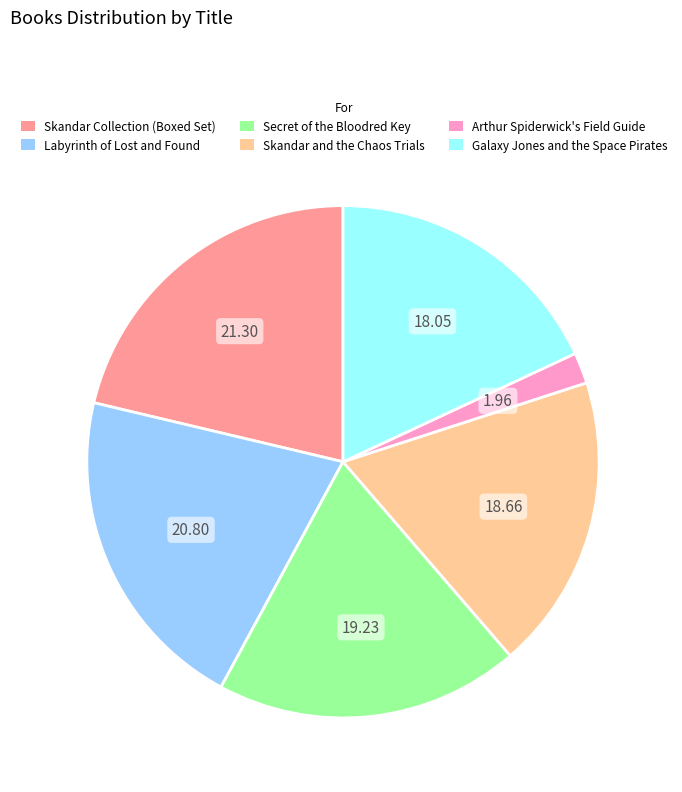

Count the number of slices in the pie.

6